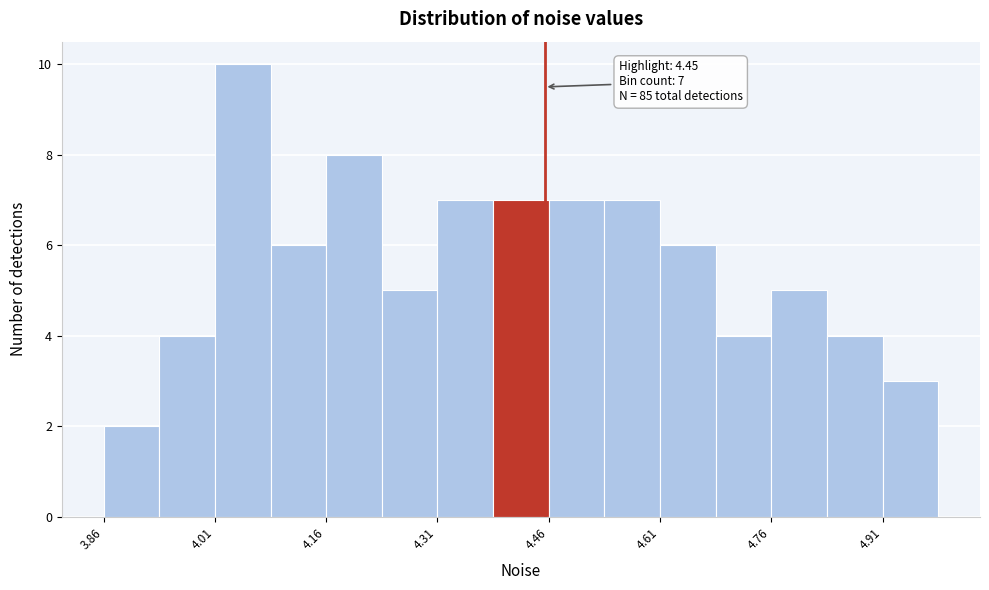

Read against the x-axis, roughly where is the centre of the tallest bar?

4.04